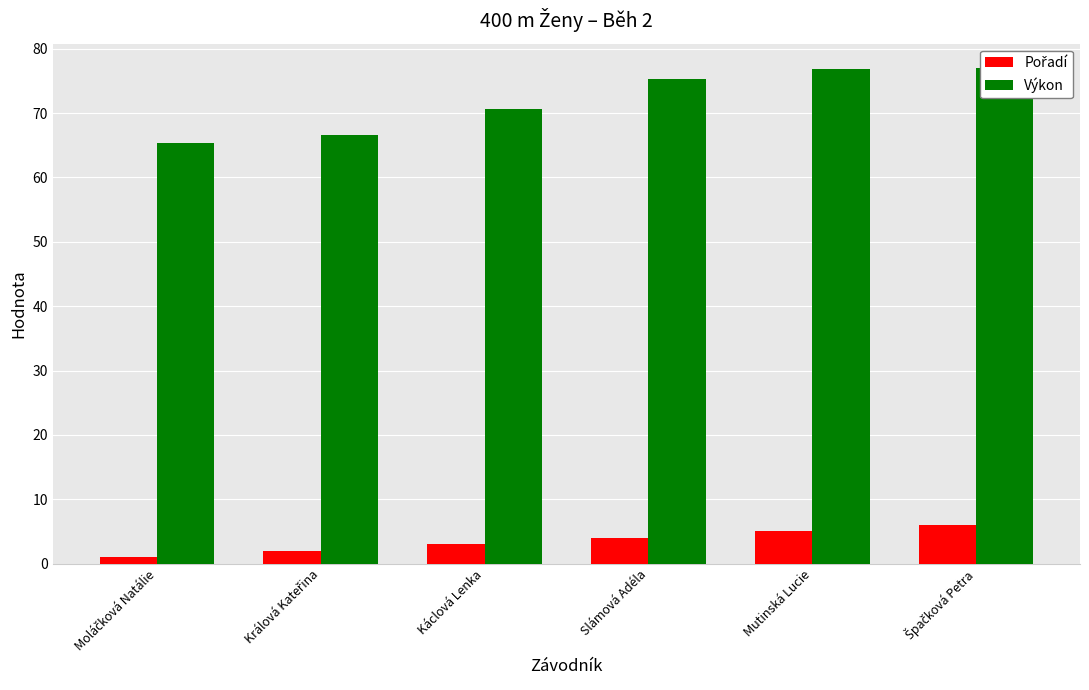

At which label does Výkon first exceed 75?

Slámová Adéla